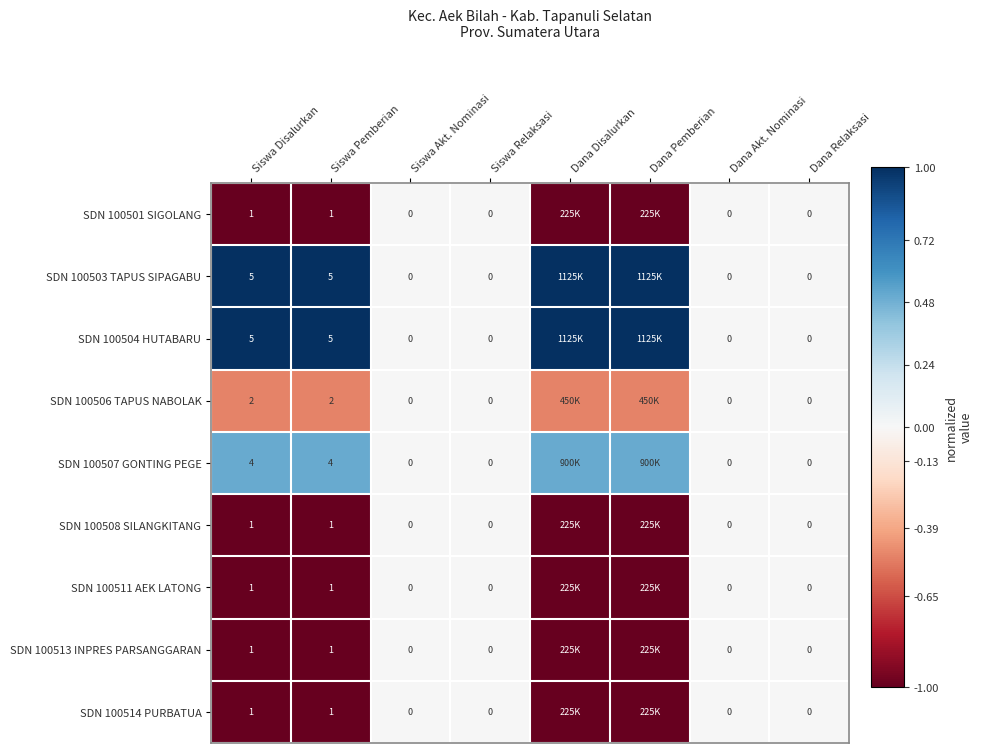

What is the total value across all series at Siswa Pemberian?

21.0